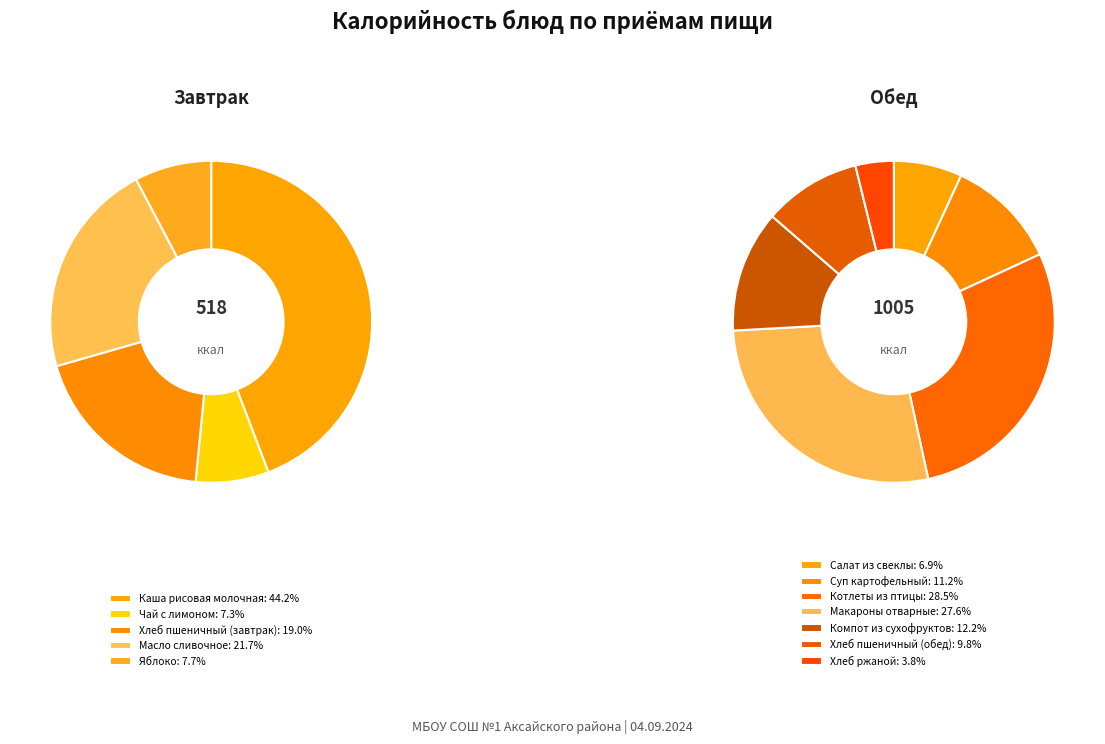

How many segments does this pie chart have?

12